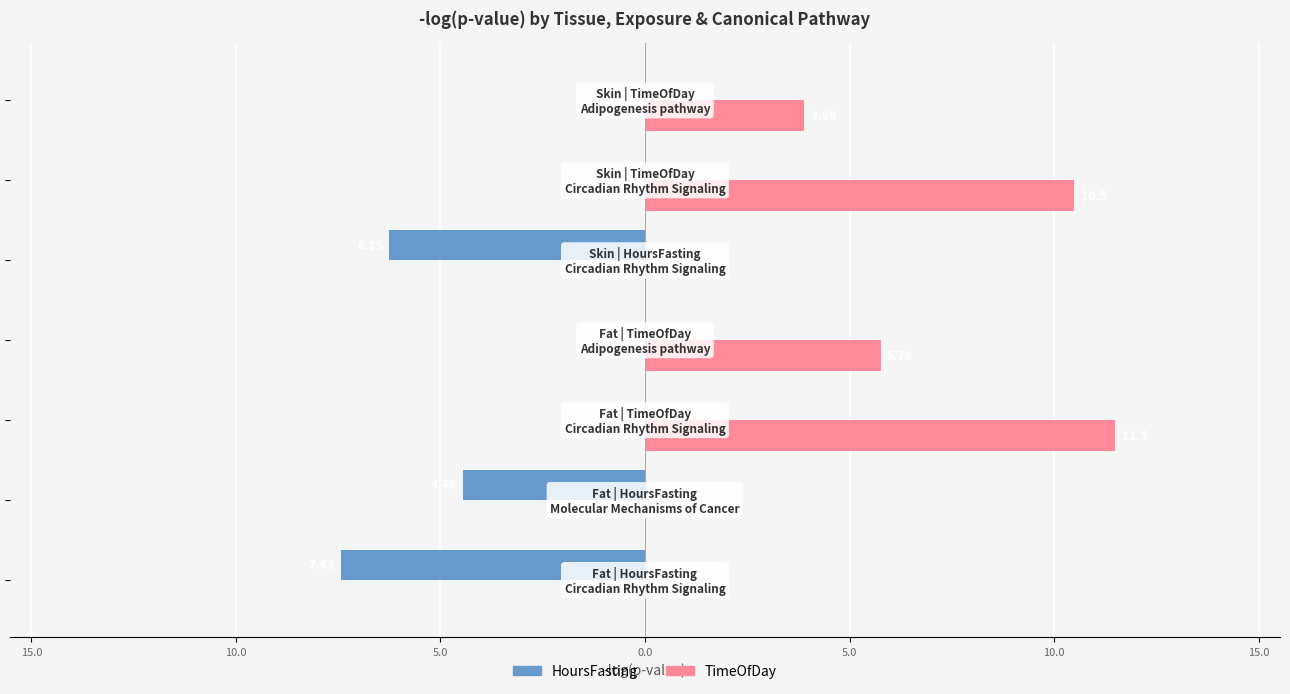

What are all the series names shown in the legend?

HoursFasting, TimeOfDay